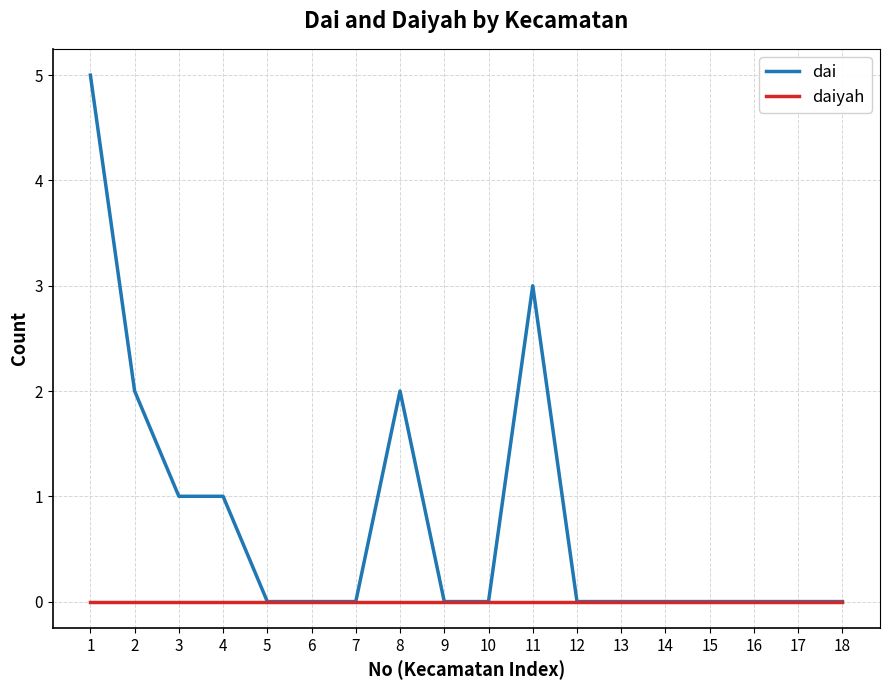

Is the value of dai at 4 greater than the value of daiyah at 14?

Yes